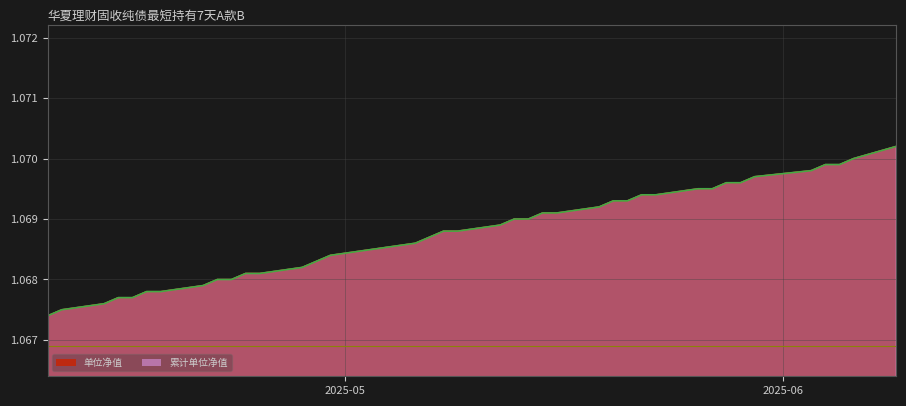

Is it true that 单位净值 equals 1.6 at 31?

False